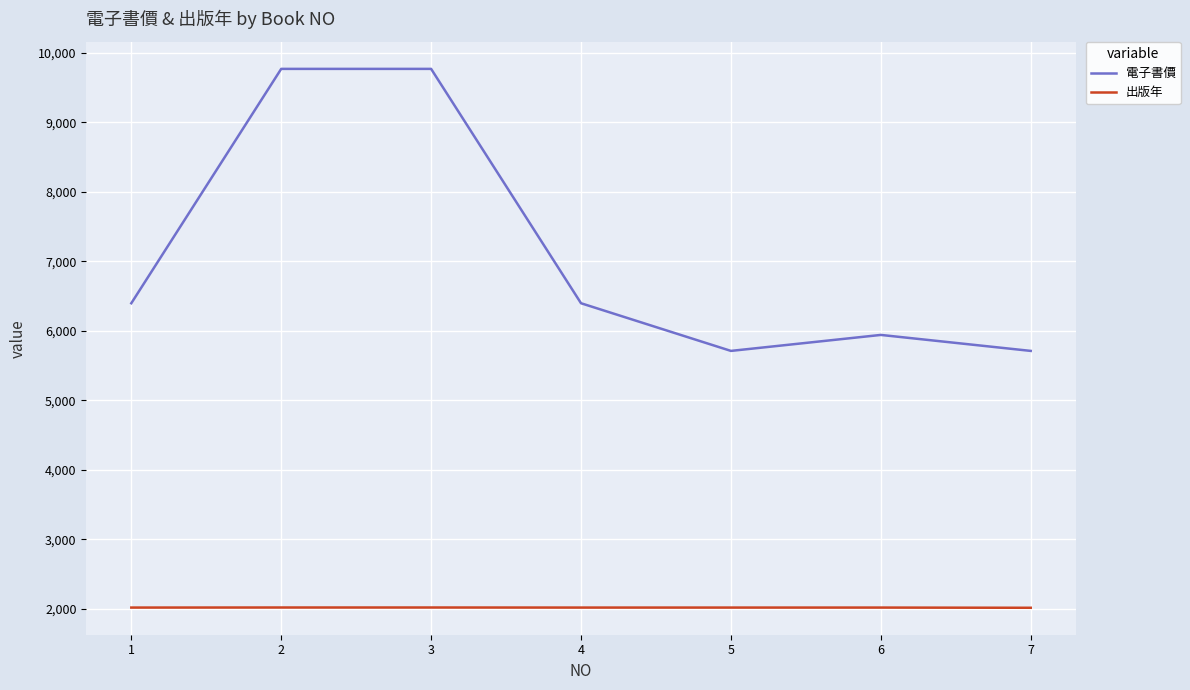

Is it true that 電子書價 equals 6398 at 4?

True